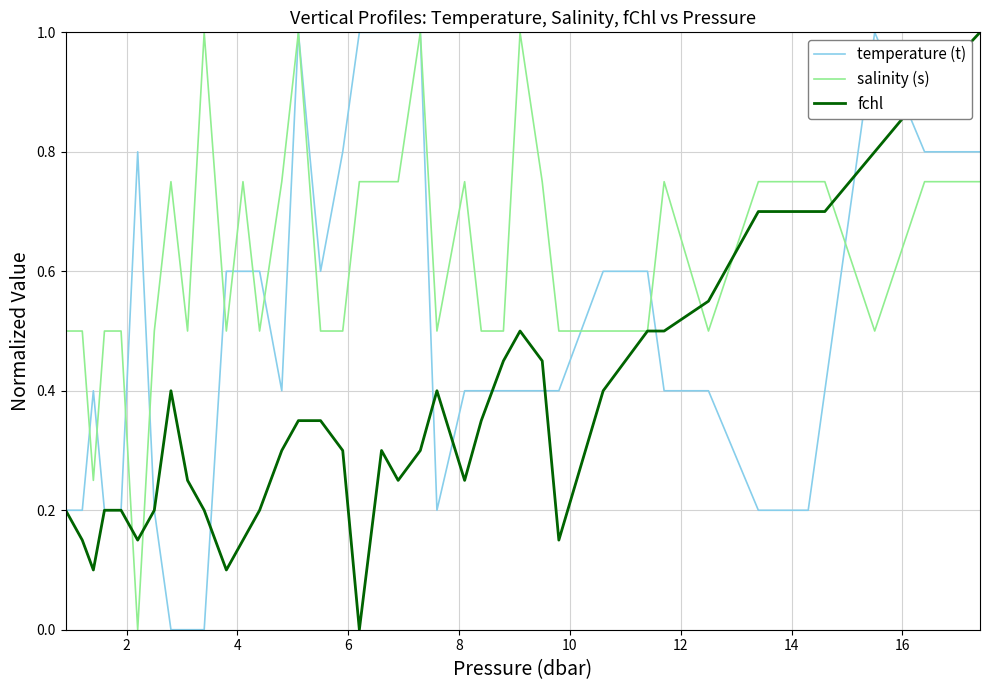

What is the maximum value shown in the chart?

1.0